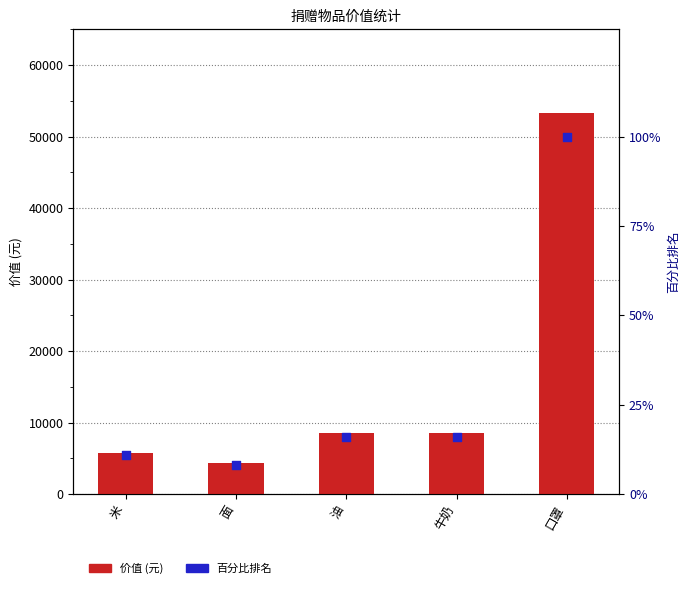

What are all the series names shown in the legend?

价值, 百分比排名